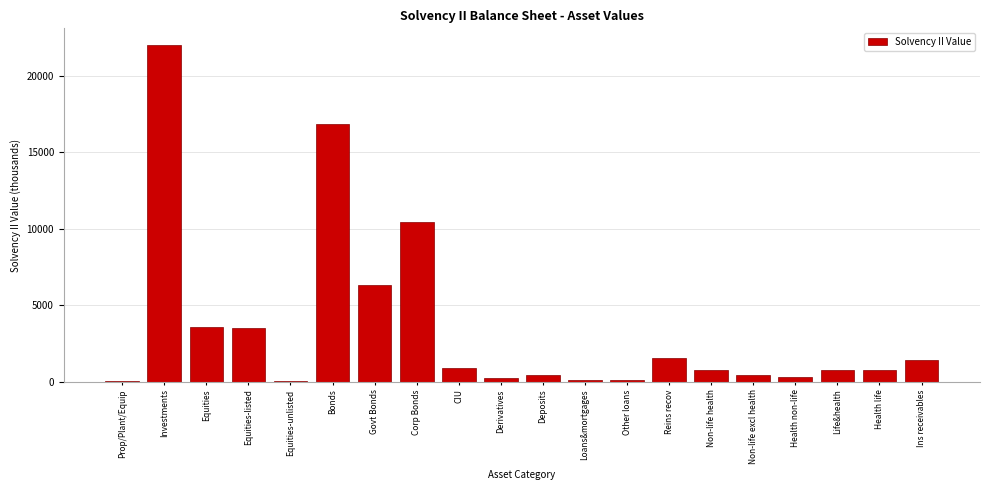

What is the approximate value at Bonds?

16831.0